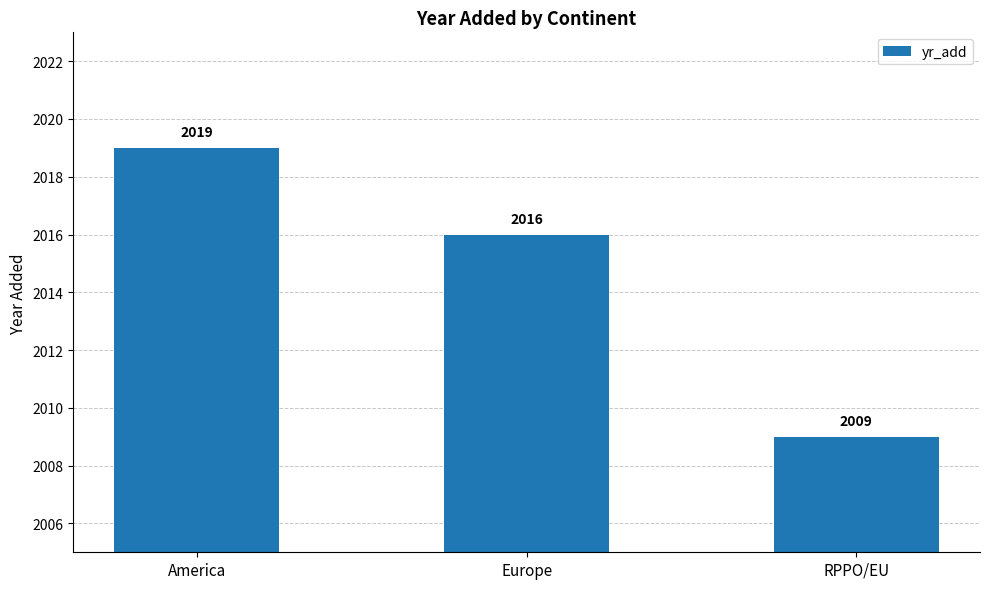

The chart shows a value of 632 at Europe. True or false?

False